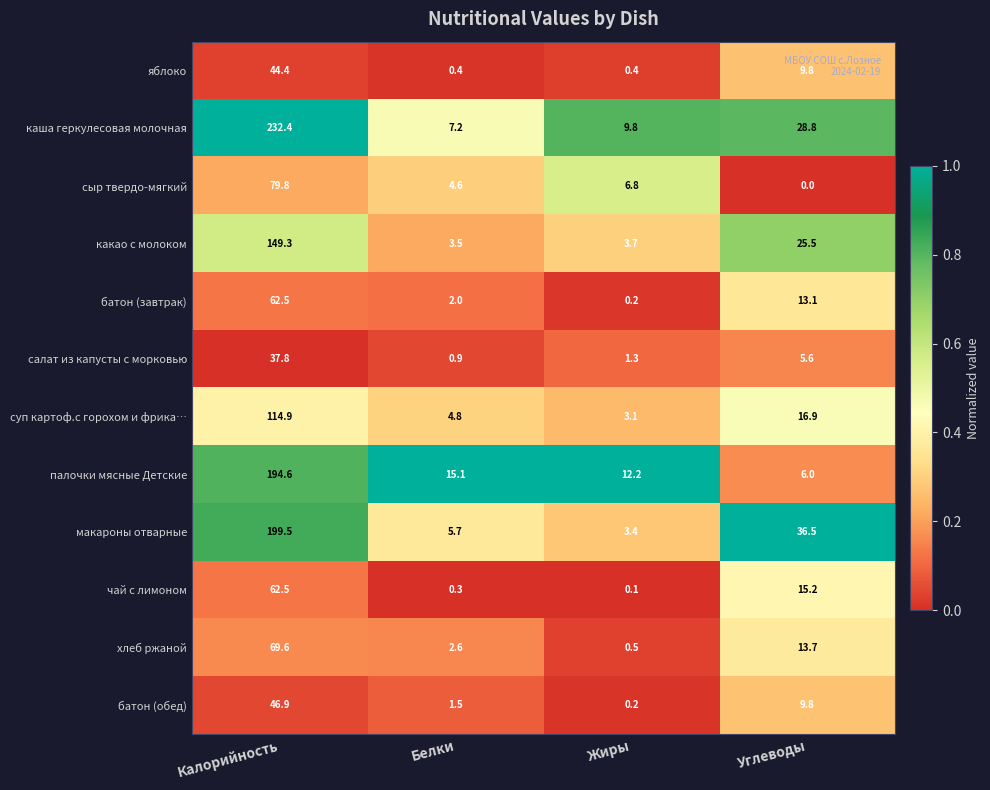

What is the difference between the суп картоф.с горохом и фрика… values at Белки and Калорийность?

110.1